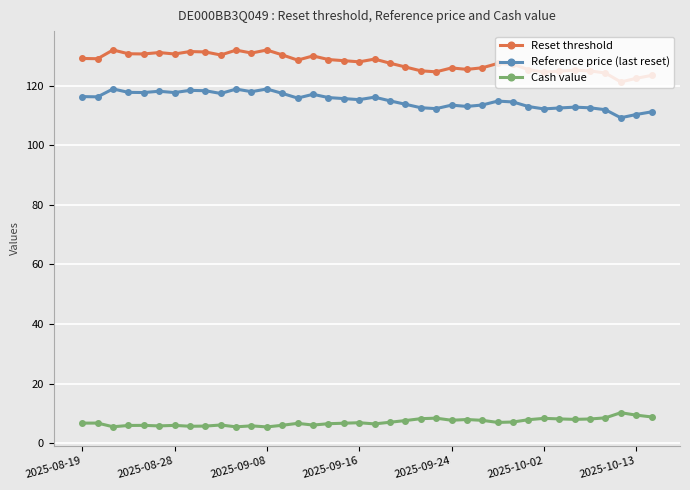

Count the number of categories in the chart.

38